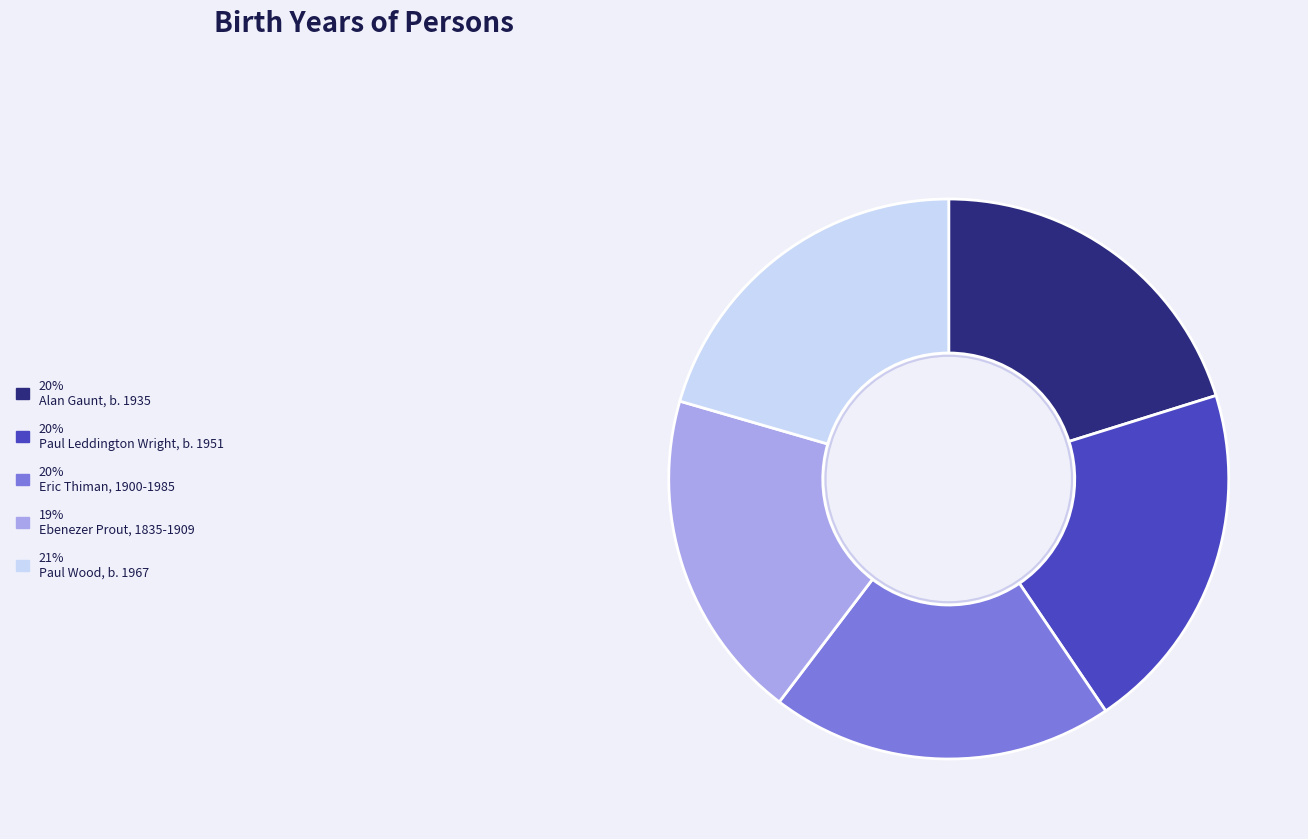

Is it true that 21% Paul Wood, b. 1967 is 27% of the pie?

False